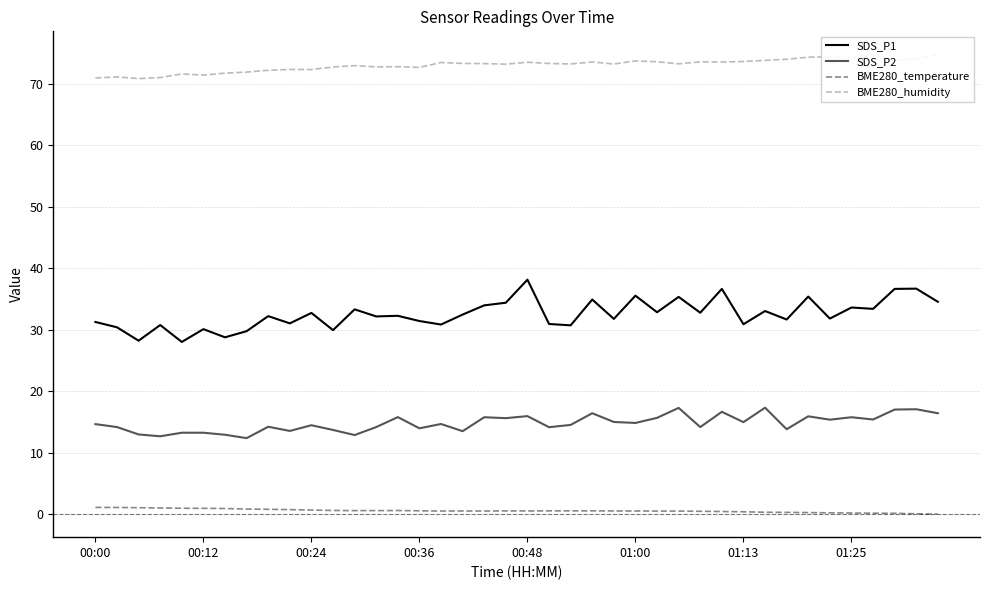

True or false: SDS_P1 has more than 0 interior local peaks.

True